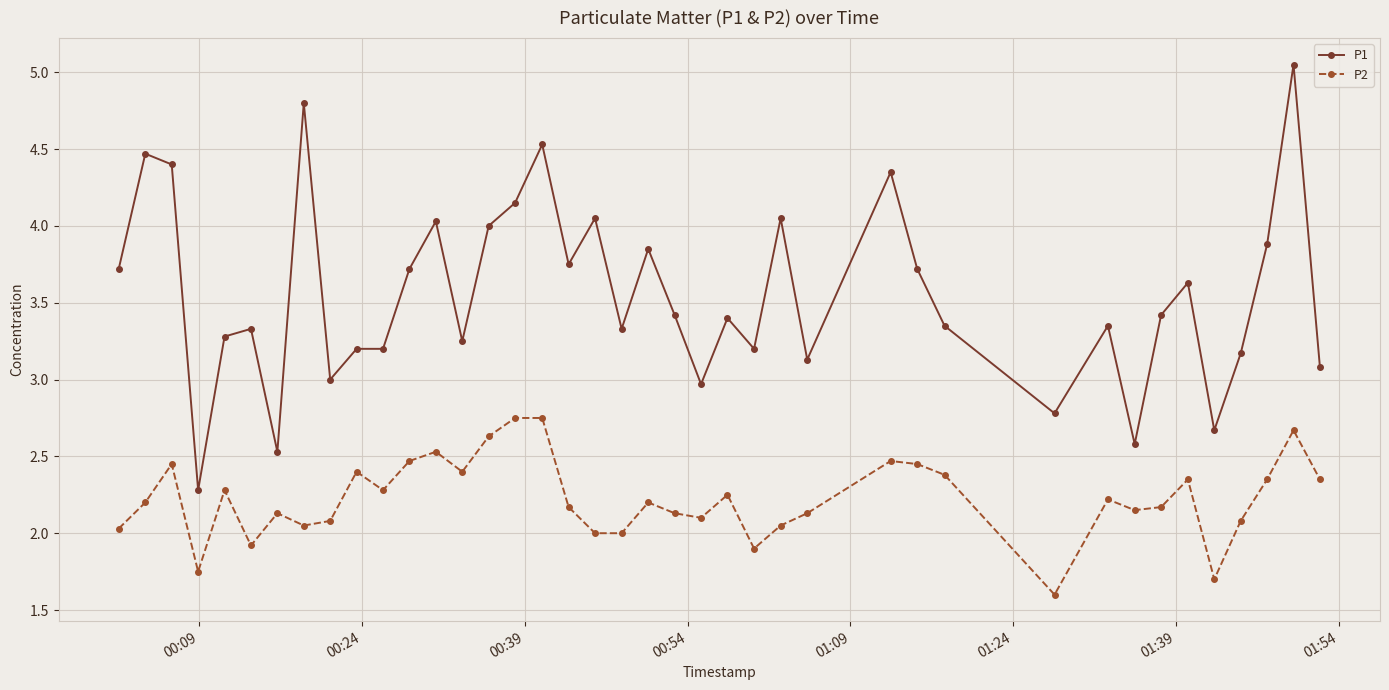

What is the lowest value of the P1 series?

2.3